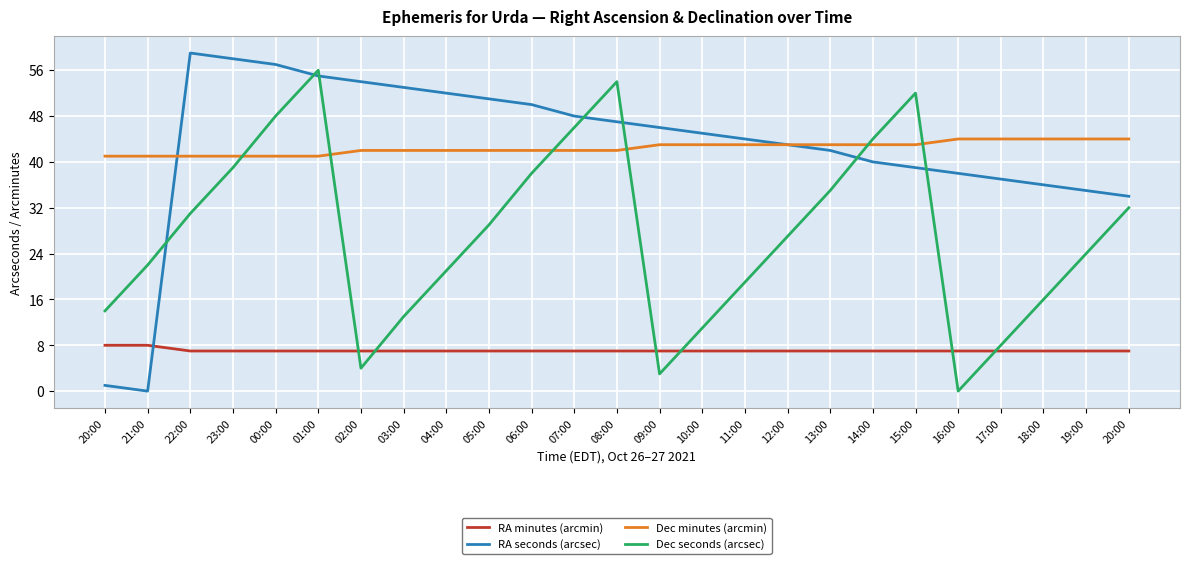

Which series has the largest range (max minus min)?

RA seconds (arcsec)